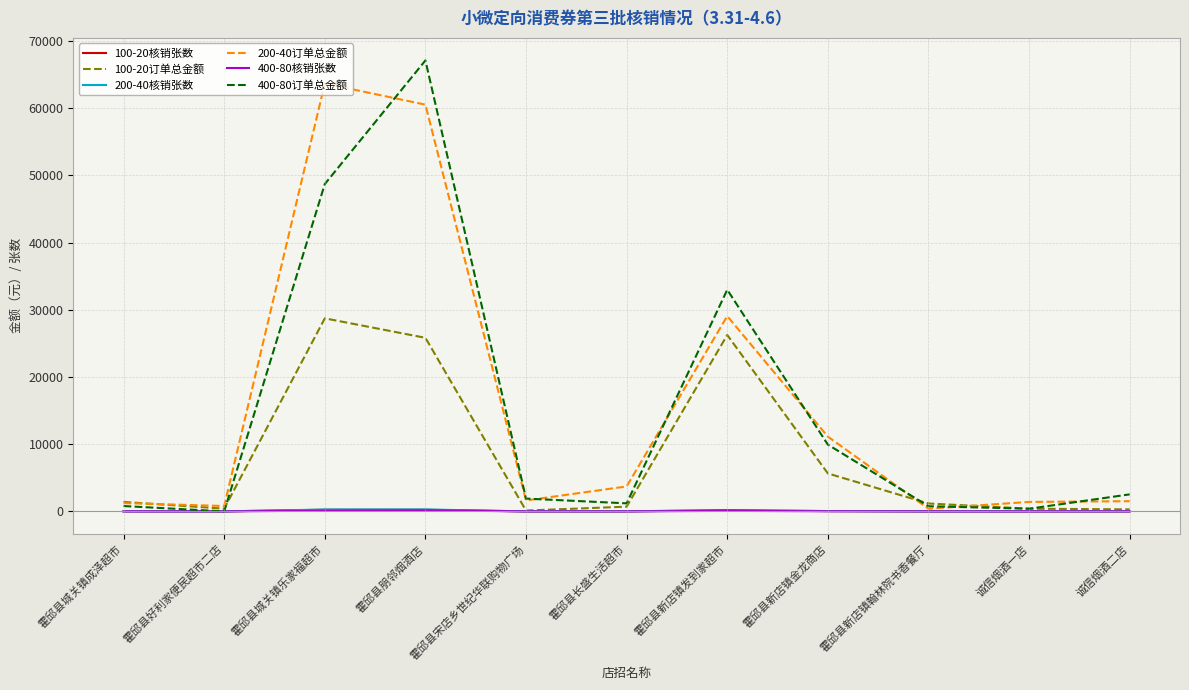

At which category does the chart reach its peak across all series?

霍邱县朋邻烟酒店